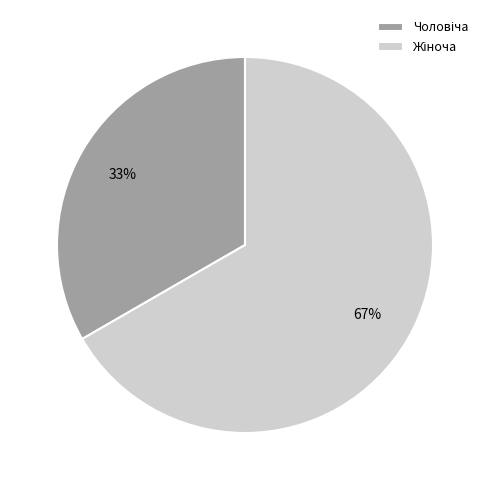

Is there a majority slice in this chart?

Yes